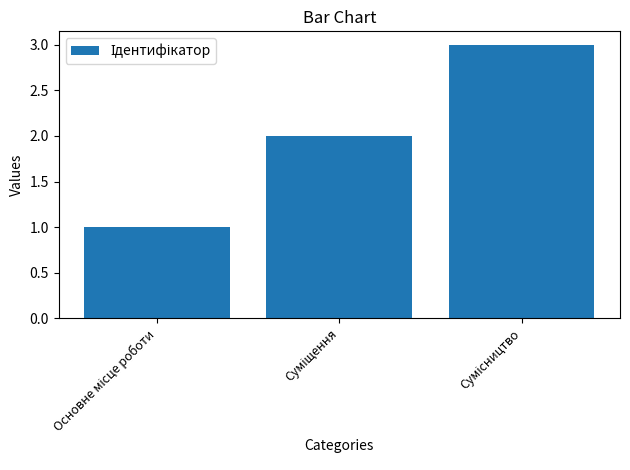

What is the sum of all values?

6